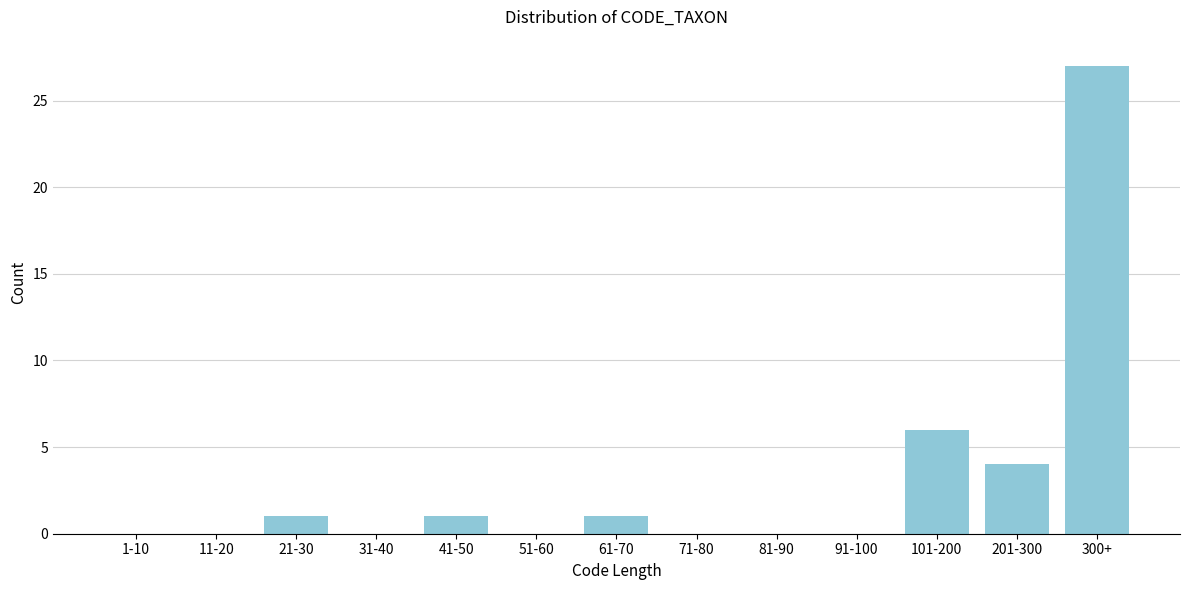

Reading right to left, list all the values displayed in this chart.

300+=27	201-300=4	101-200=6	91-100=0	81-90=0	71-80=0	61-70=1	51-60=0	41-50=1	31-40=0	21-30=1	11-20=0	1-10=0